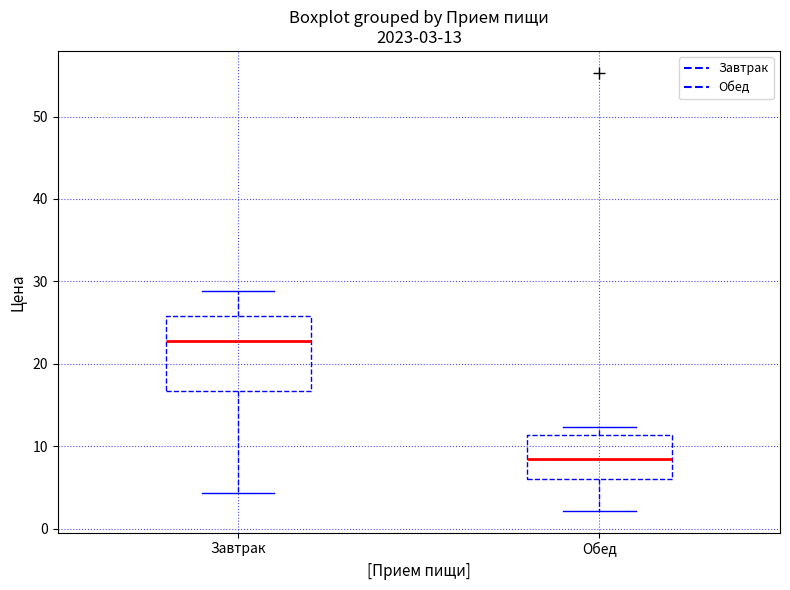

Which box is the tallest, from its lower edge to its upper edge?

Завтрак